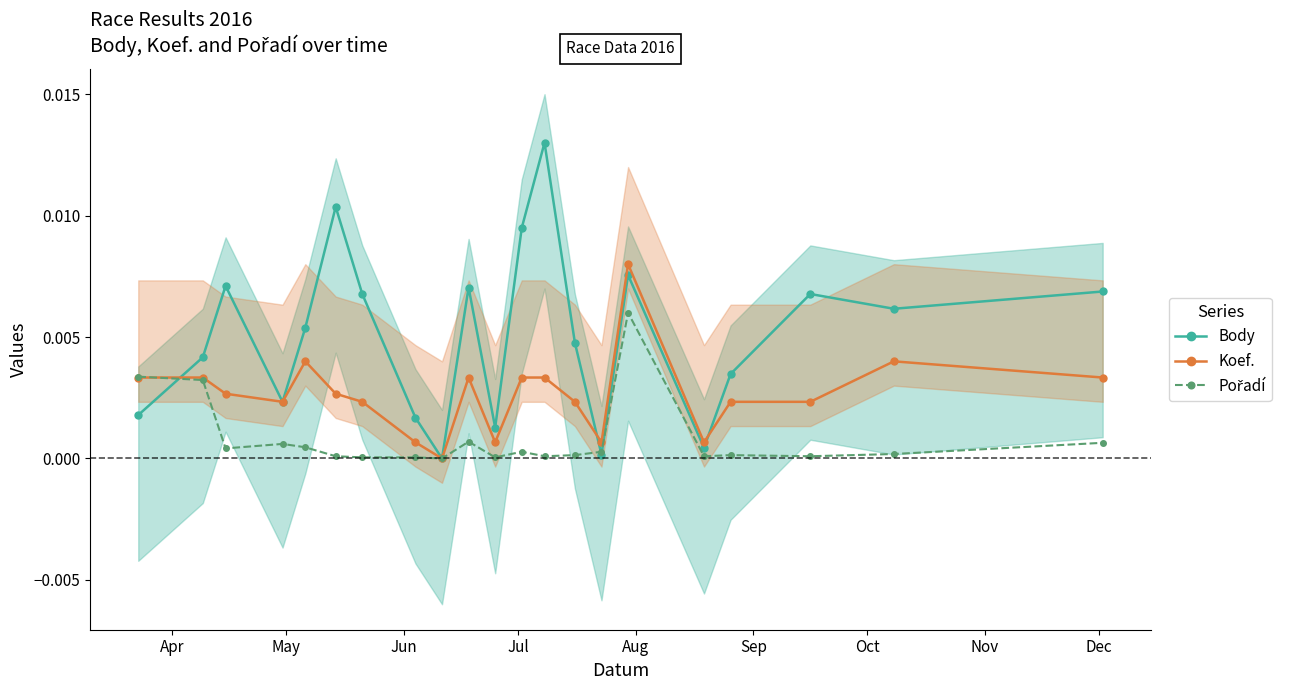

In Body, how many points are higher than both neighbors (excluding endpoints)?

6